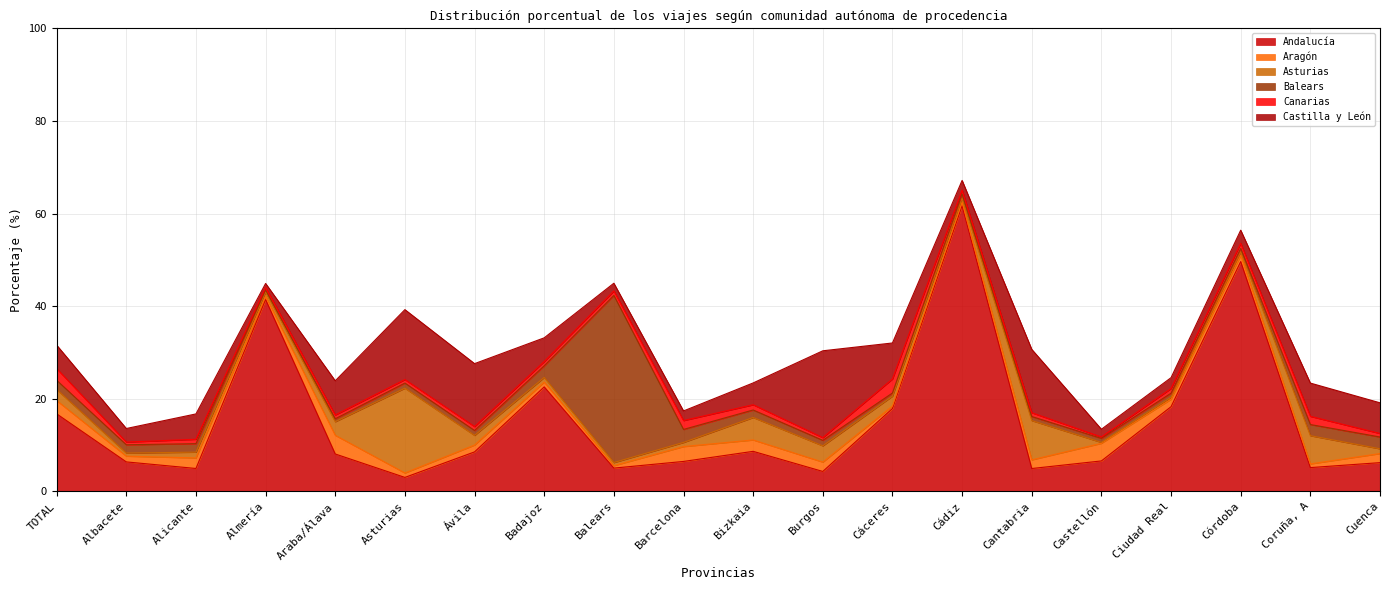

At Balears, list the series in order from smallest to largest.

Aragón, Asturias, Canarias, Castilla y León, Andalucía, Balears